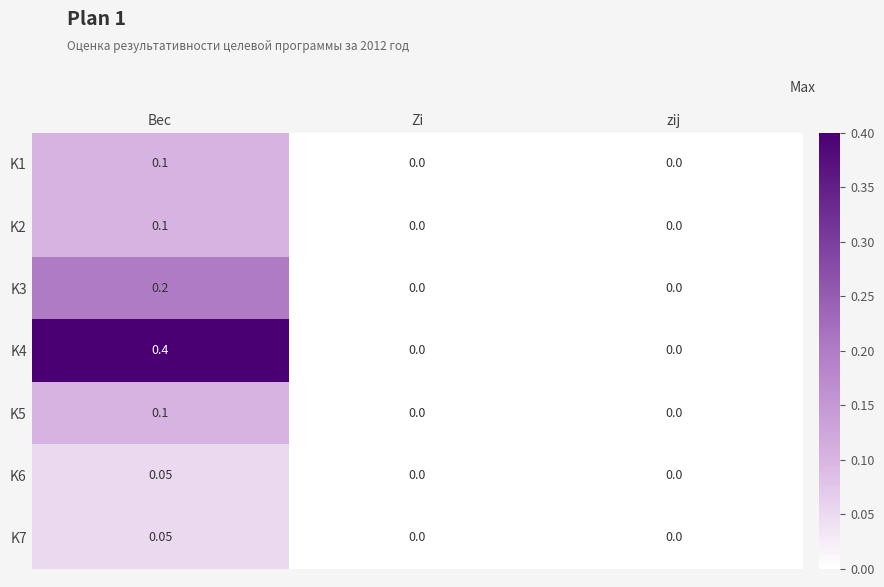

At which label does K7 reach its peak?

Вес